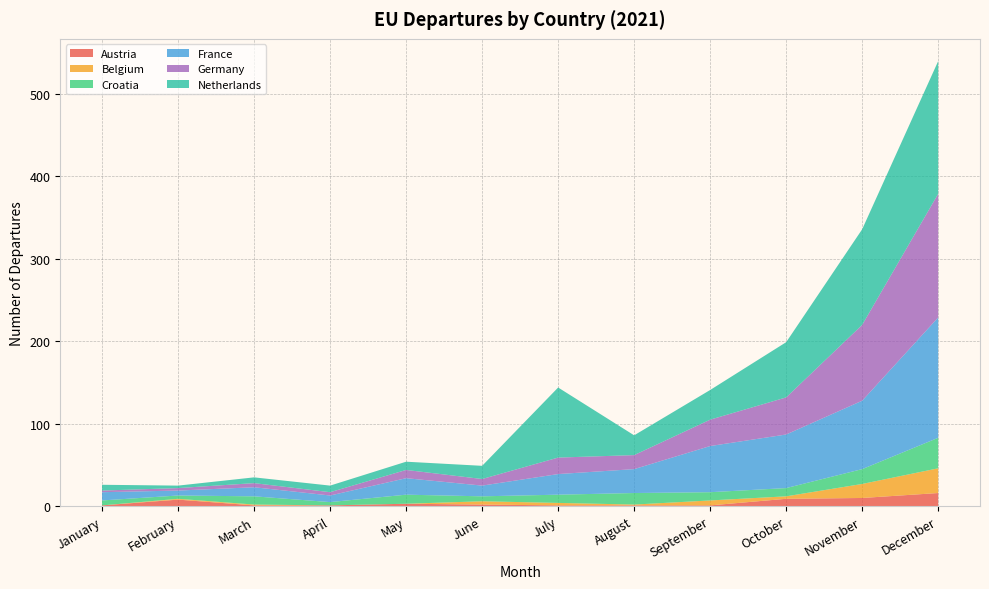

Reading right to left, transcribe all the data shown in this chart.

Austria: 16	10	9	1	1	1	2	3	1	1	8	1
Belgium: 30	17	3	6	1	3	4	0	0	1	1	0
Croatia: 37	18	10	10	14	10	6	11	4	10	4	6
France: 146	83	65	56	29	25	13	20	8	11	6	10
Germany: 150	92	45	32	17	20	8	10	4	5	3	2
Netherlands: 161	116	67	36	24	85	16	10	8	7	3	7